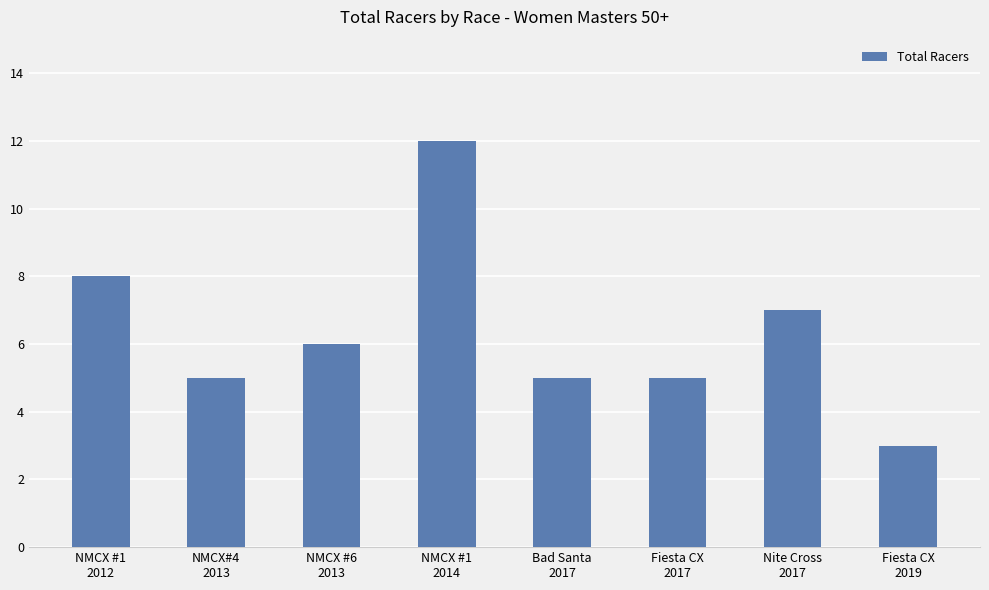

What is the difference between the second highest and second lowest values?

3